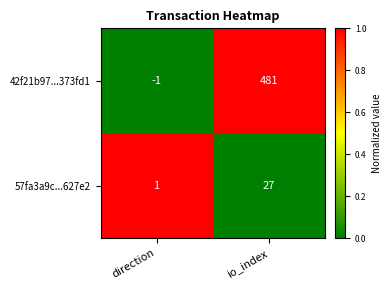

Reading left to right, extract all data points from this chart.

42f21b97...373fd1: -1	481
57fa3a9c...627e2: 1	27